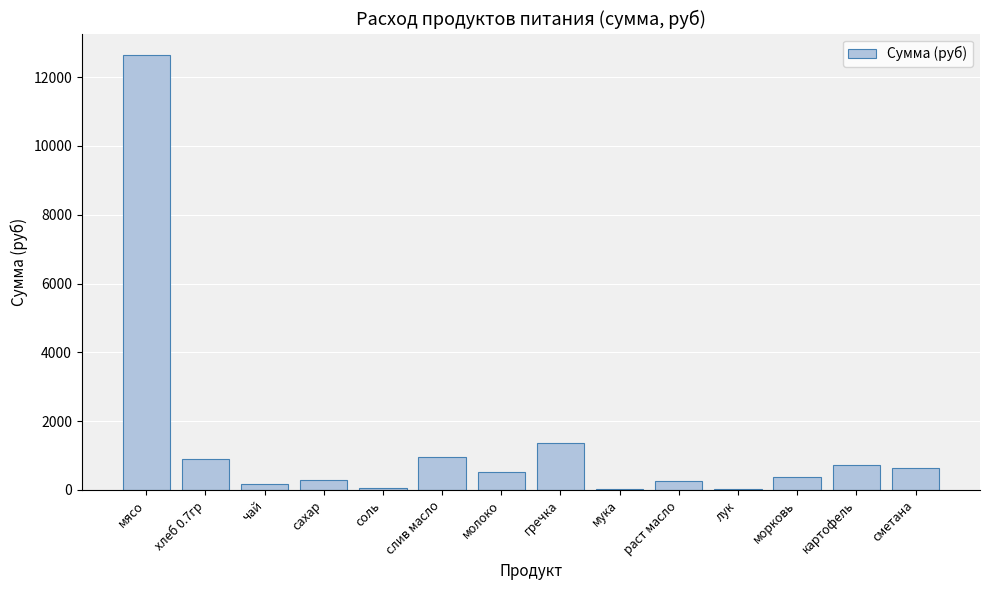

At which category does the chart reach its peak across all series?

мясо